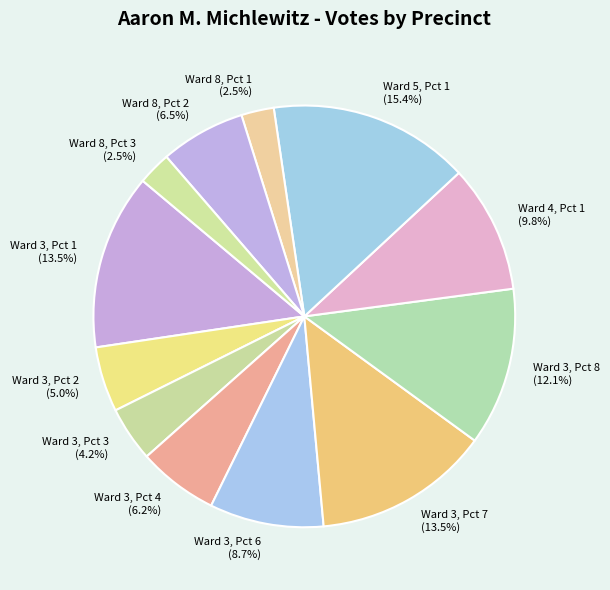

What portion of the pie excludes Ward 5, Pct 1?

84.6%